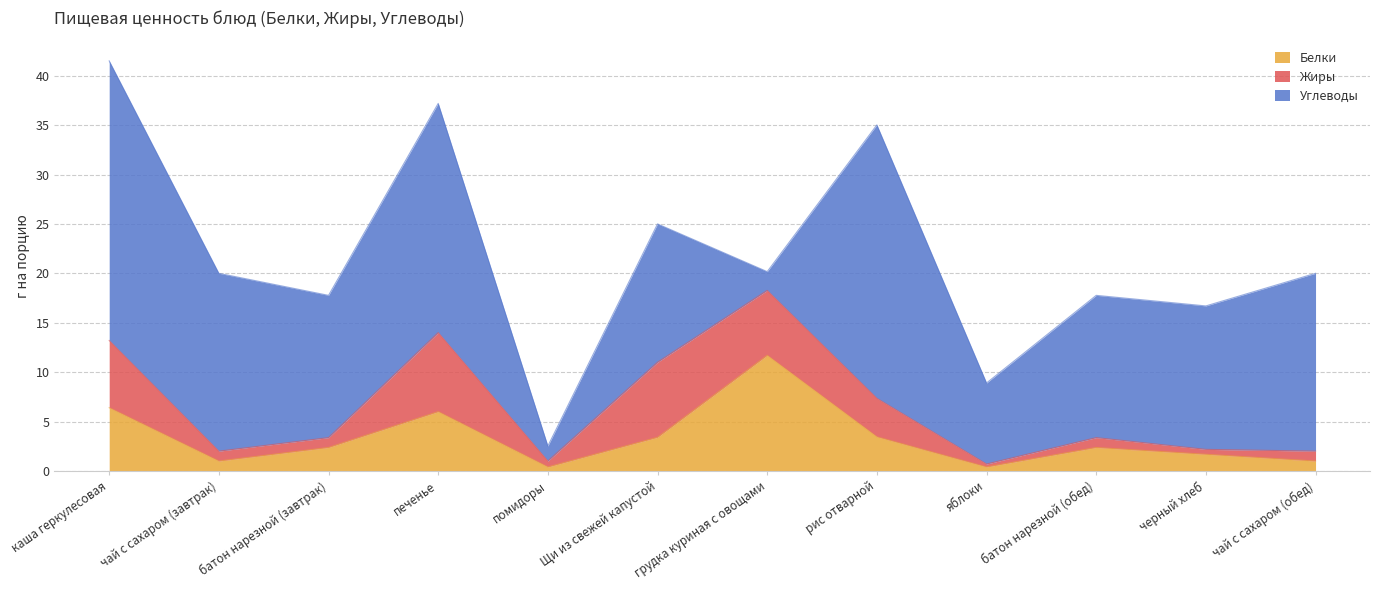

What is the spread (max minus min) of values at батон нарезной (обед)?

13.4